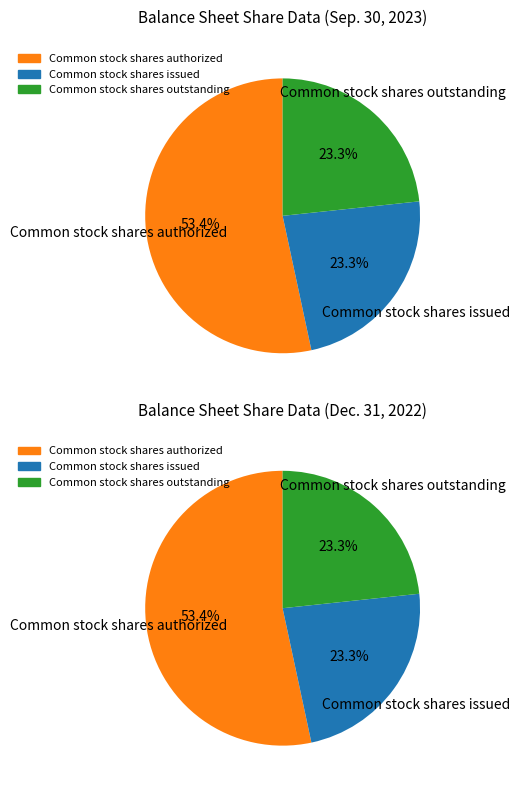

Combined, what portion of the pie is Common stock shares authorized and Common stock shares issued?

76.7%